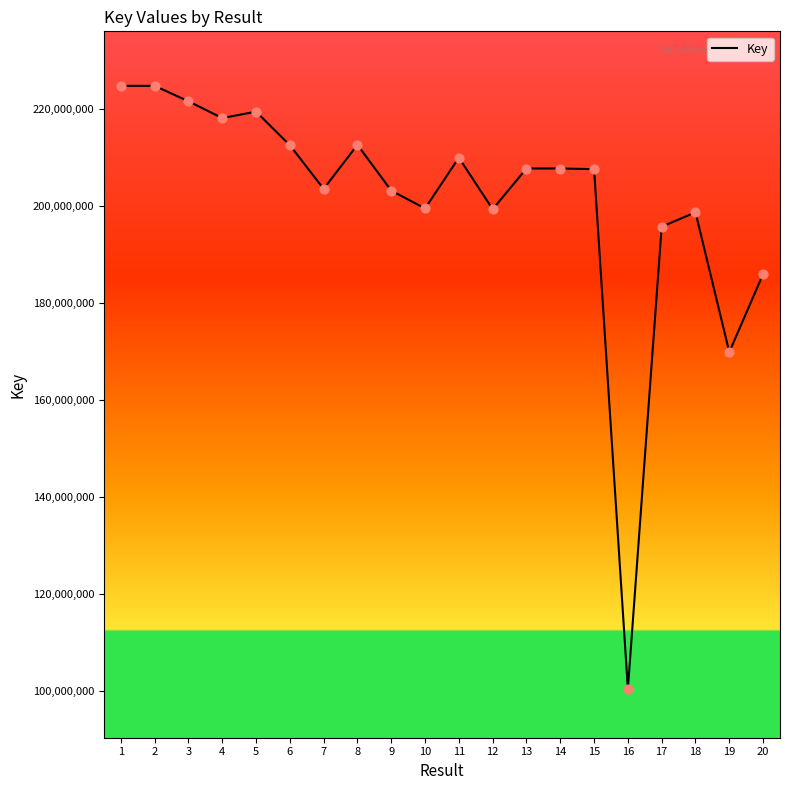

Approximately how many times larger is the value at 13 compared to 1?

0.9